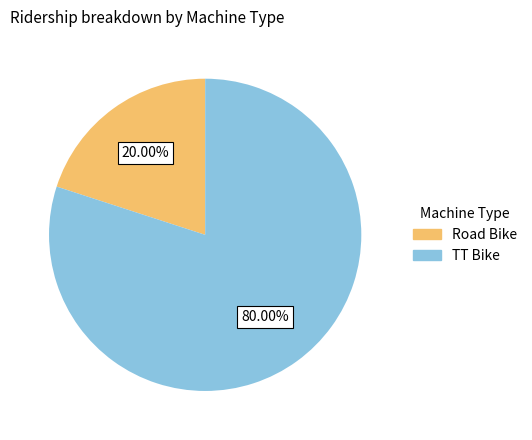

Between TT Bike and Road Bike, which is larger?

TT Bike